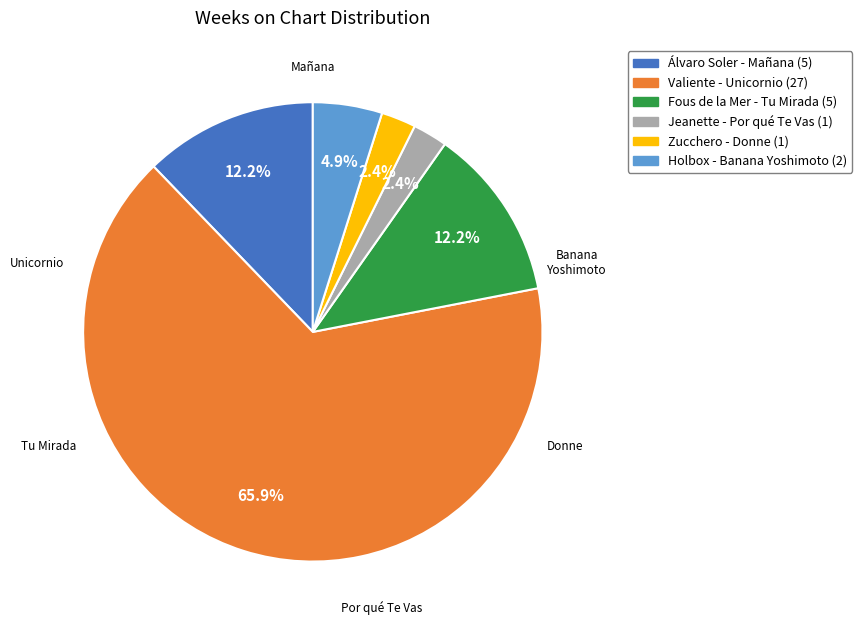

Between Álvaro Soler - Mañana and Holbox - Banana Yoshimoto, which is larger?

Álvaro Soler - Mañana